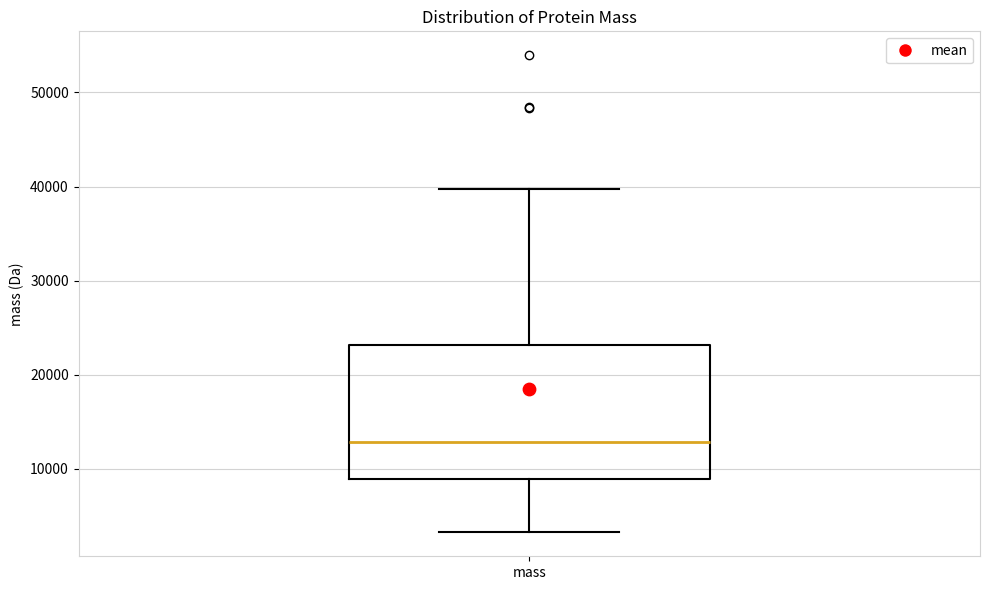

Transcribe this box plot: give where the median line is, the range the box spans, and where the two whiskers end, as read against the y-axis. The values are not printed on the chart, so give them approximately, as read against the axis.

median 13000, box 9000 to 23000, whiskers 3000 to 40000